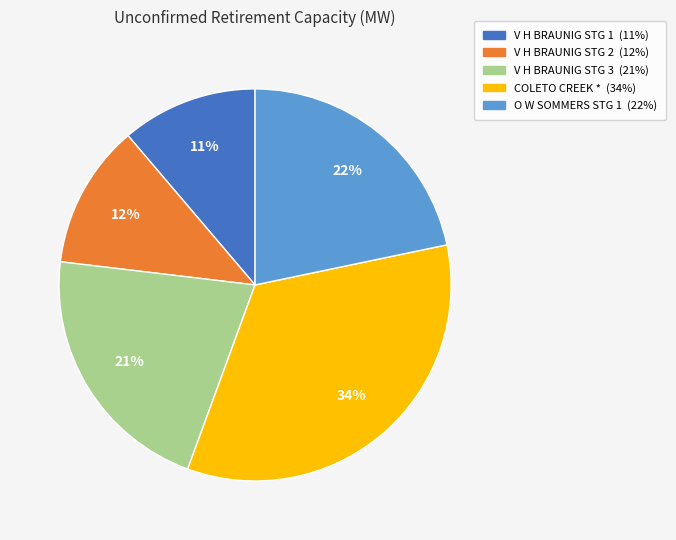

Approximately how many times larger is the value at V H BRAUNIG STG 3 compared to COLETO CREEK *?

0.6